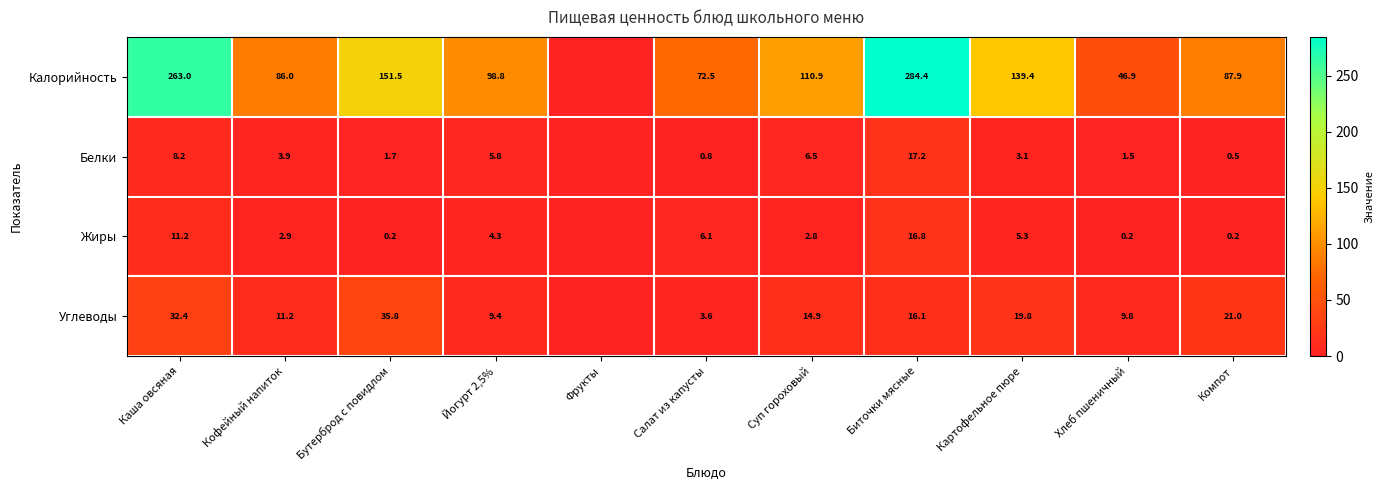

What is the spread (max minus min) of values at Картофельное пюре?

136.3